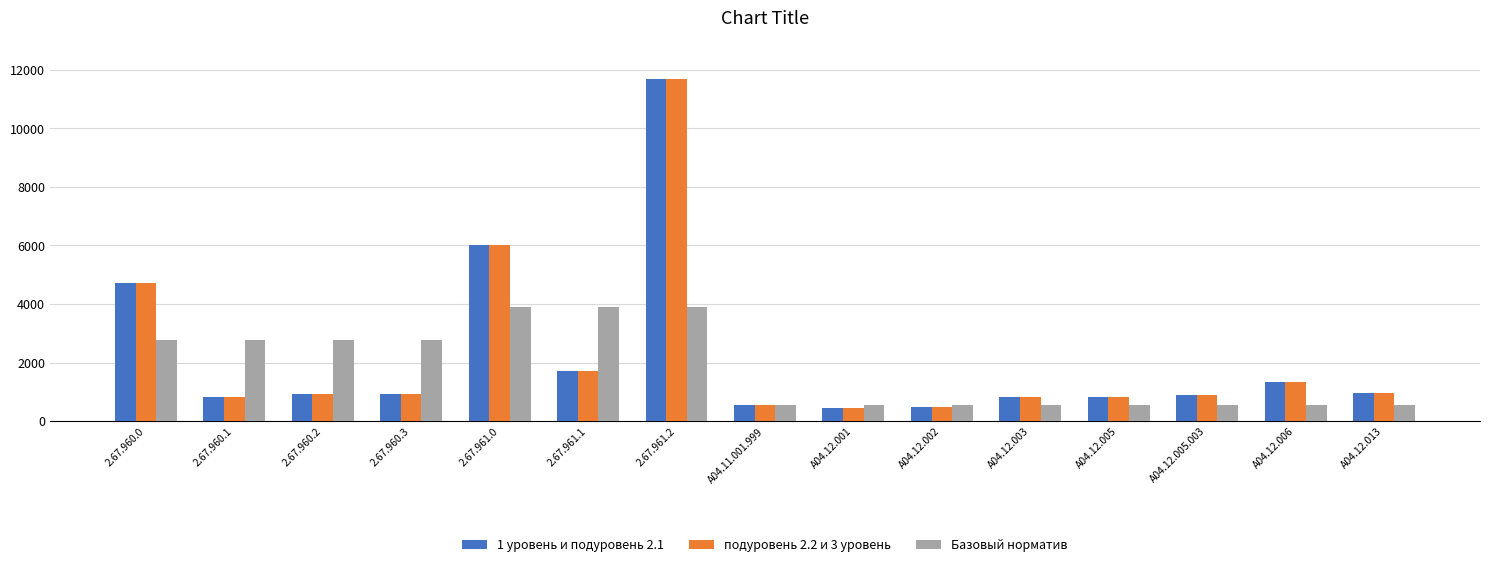

What is the total value across all series at A04.12.006?

3181.4